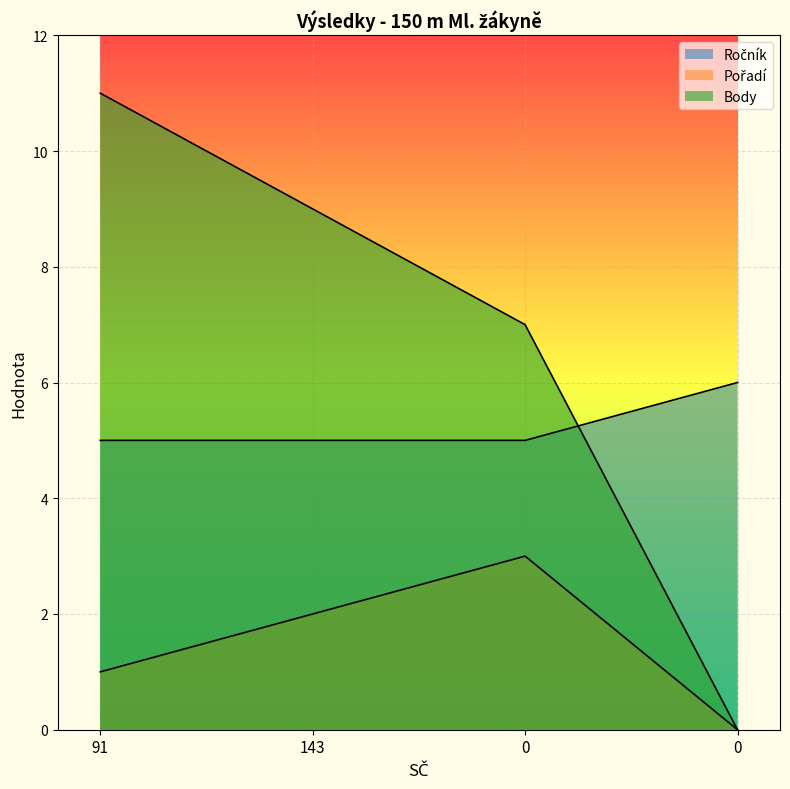

What is the total value across all series at 0?

15